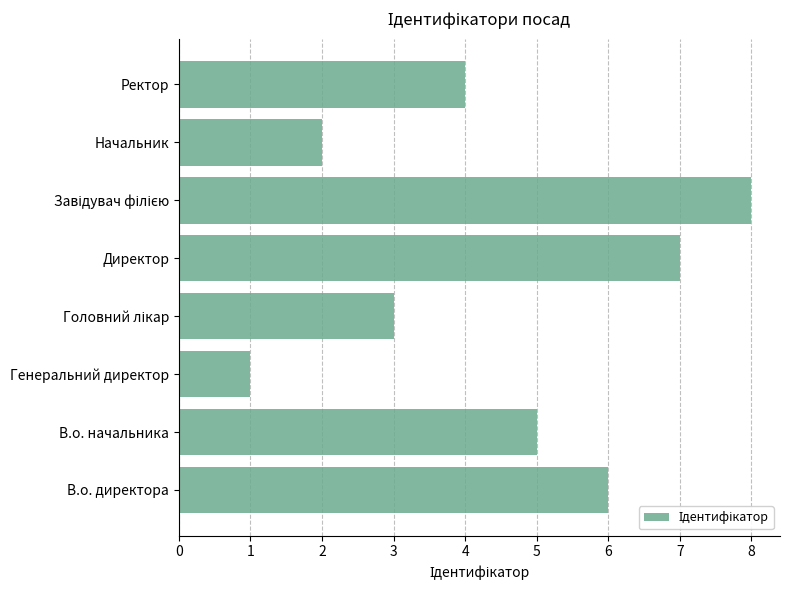

Which has a higher value, Генеральний директор or Начальник?

Начальник